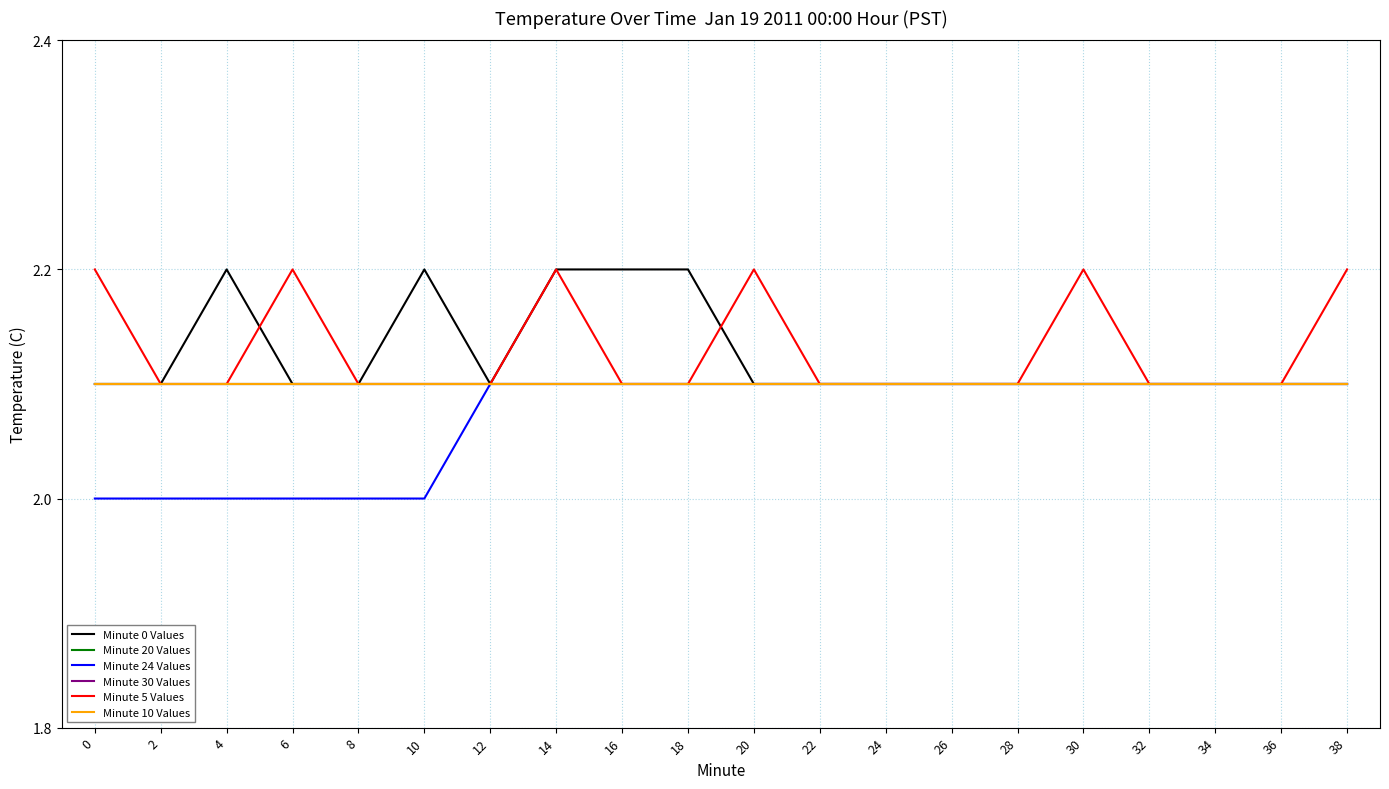

True or false: Minute 20 Values and Minute 24 Values cross at least once.

False